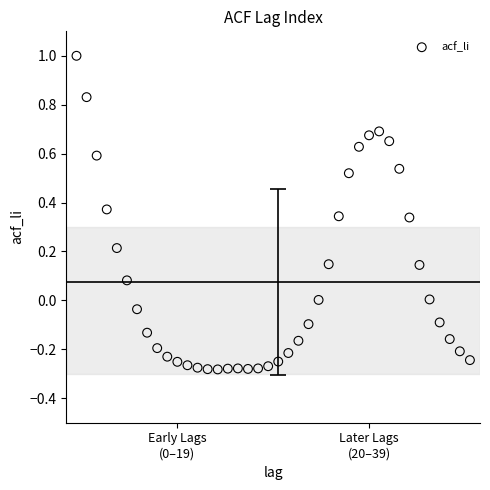

What is the range of Y values (max minus min)?

1.3